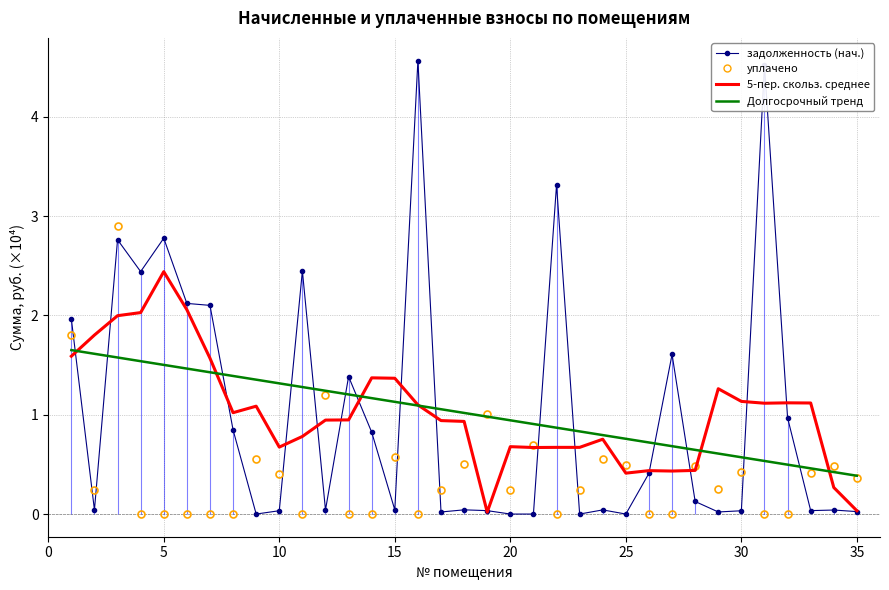

What is the difference between the Долгосрочный тренд values at 25 and 0?

0.9